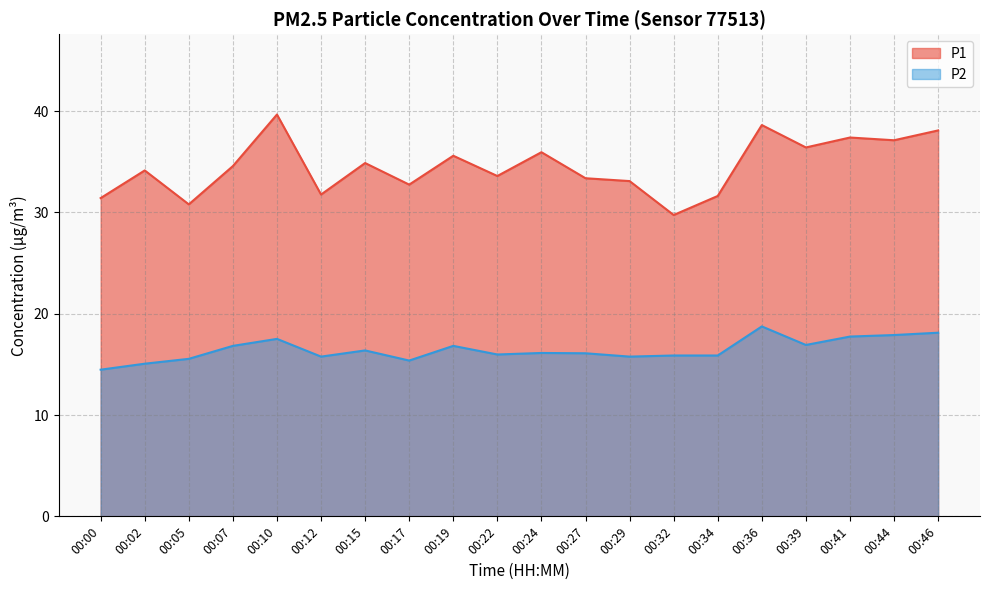

How many lines are shown in the chart?

2